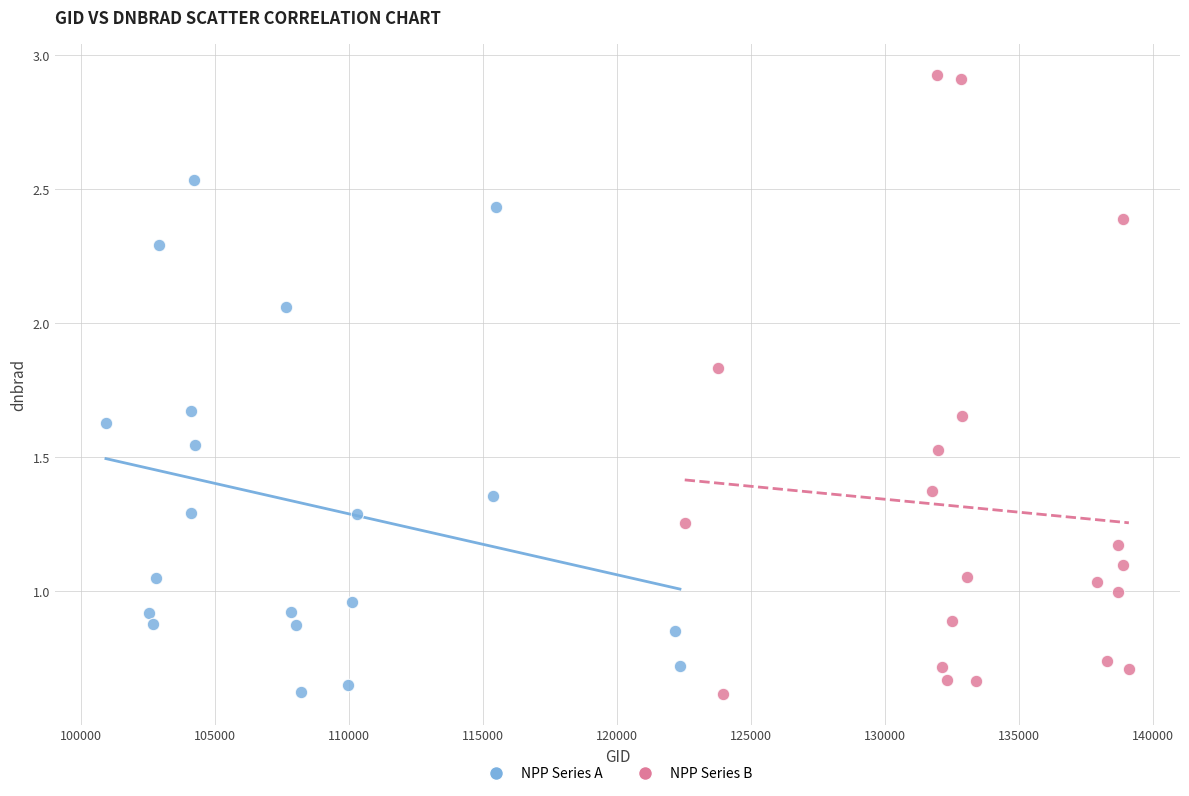

Which series reaches the maximum Y coordinate?

NPP Series B